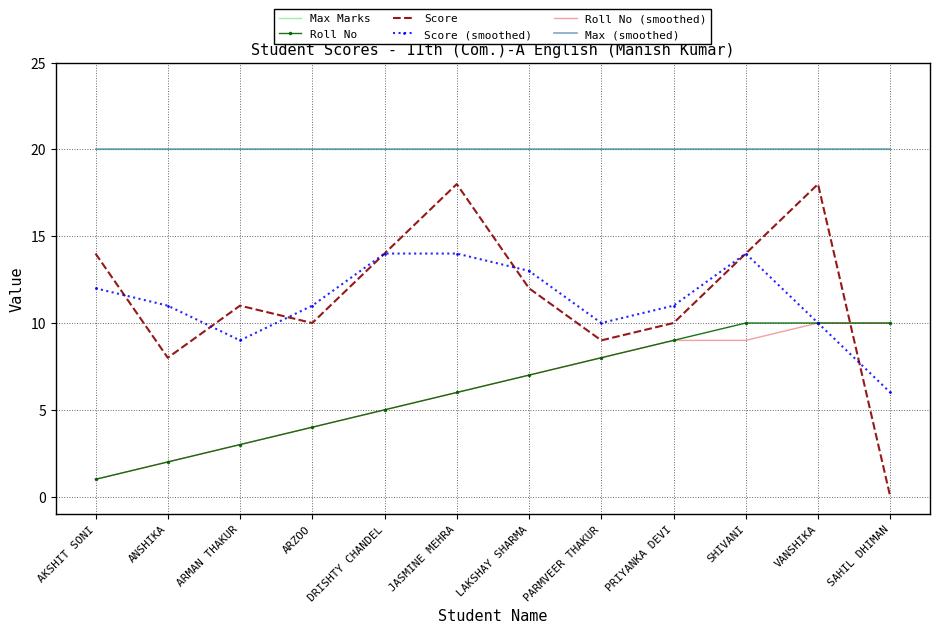

List the labels in order of Roll No (smoothed) value, smallest first.

AKSHIT SONI, ANSHIKA, ARMAN THAKUR, ARZOO, DRISHTY CHANDEL, JASMINE MEHRA, LAKSHAY SHARMA, PARMVEER THAKUR, PRIYANKA DEVI, SHIVANI, VANSHIKA, SAHIL DHIMAN